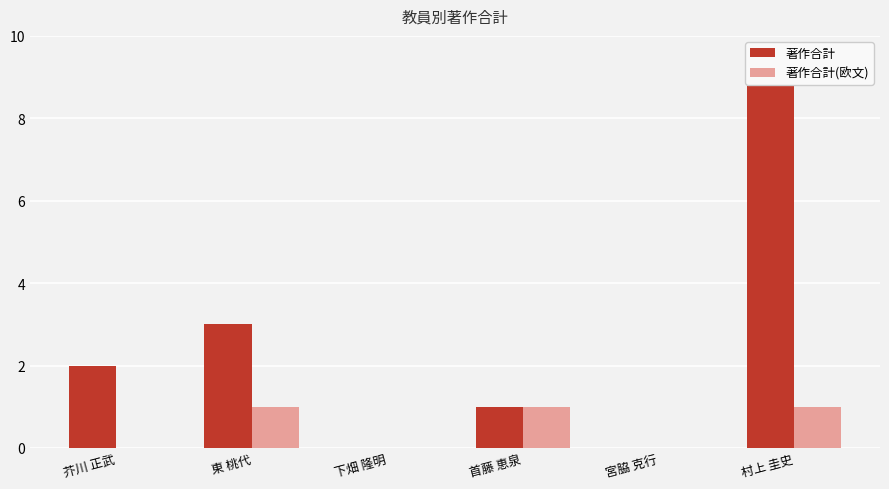

At which label is 著作合計(欧文) closest to 0?

芥川 正武